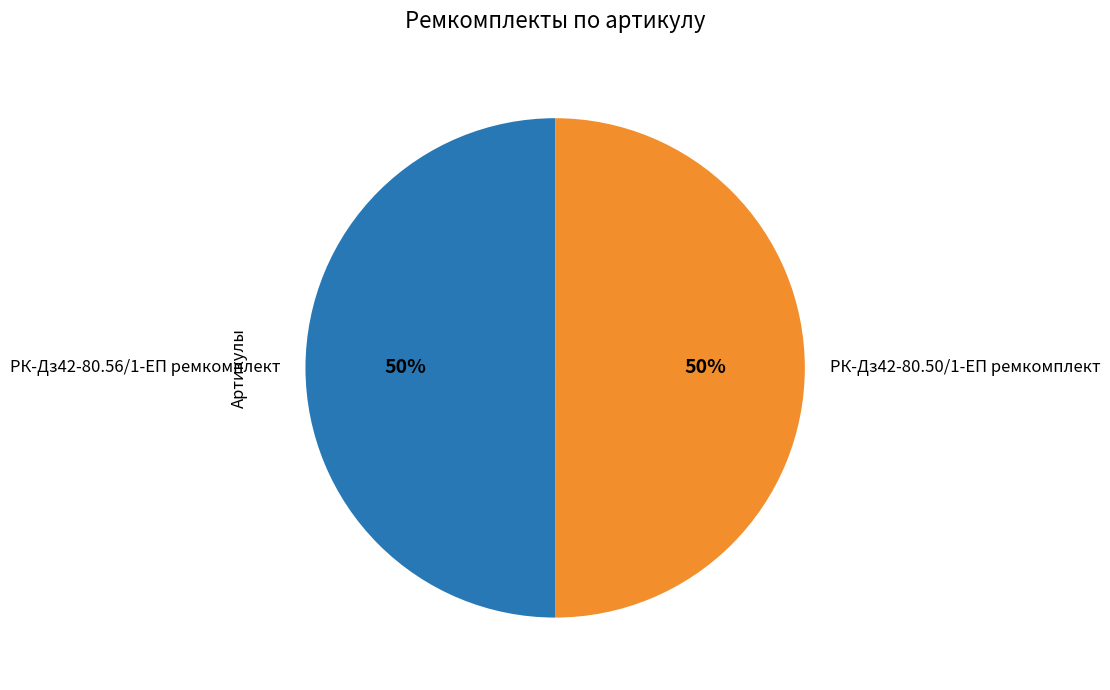

Is the sum of РК-Дз42-80.50/1-ЕП ремкомплект and РК-Дз42-80.56/1-ЕП ремкомплект greater than half?

Yes